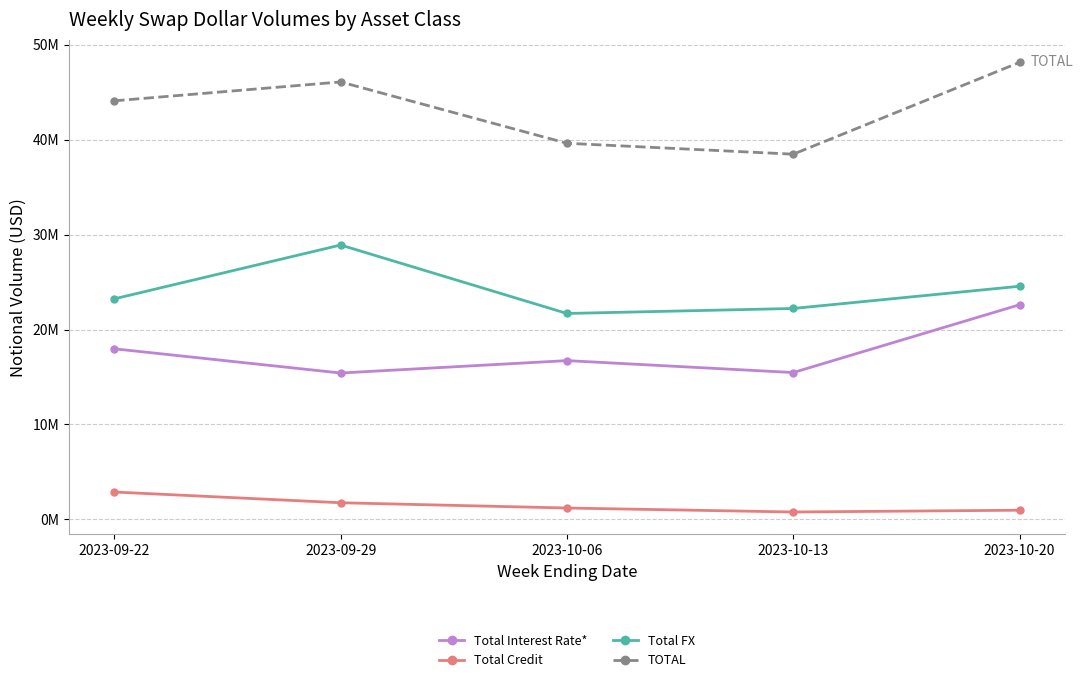

Which series has the widest spread of values?

TOTAL